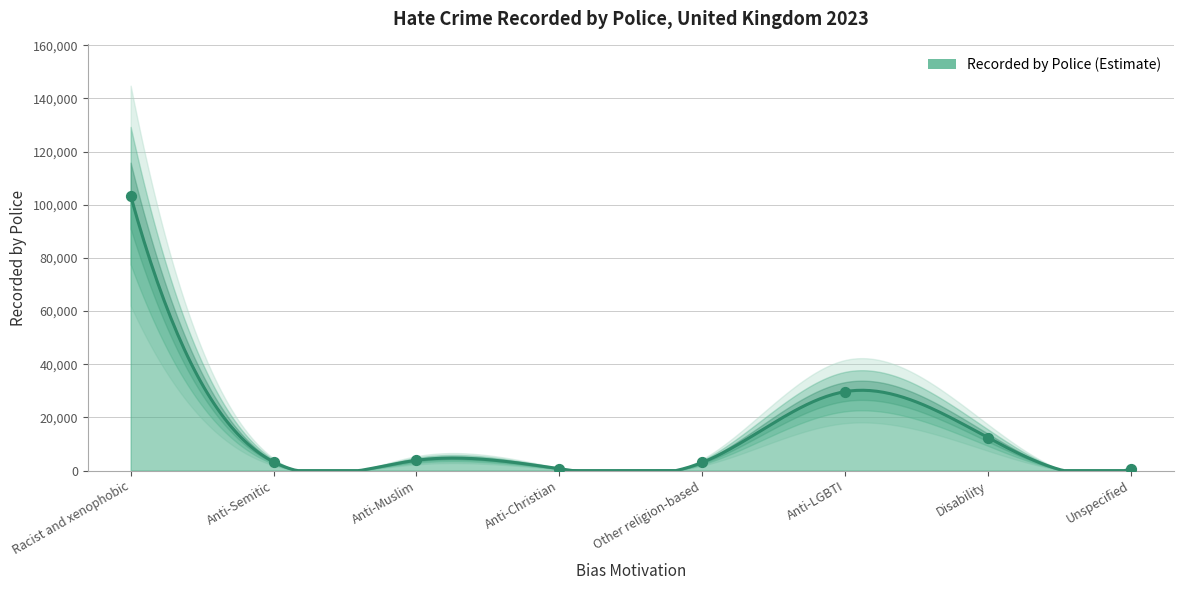

Between Anti-Christian and Other religion-based, which is larger?

Other religion-based